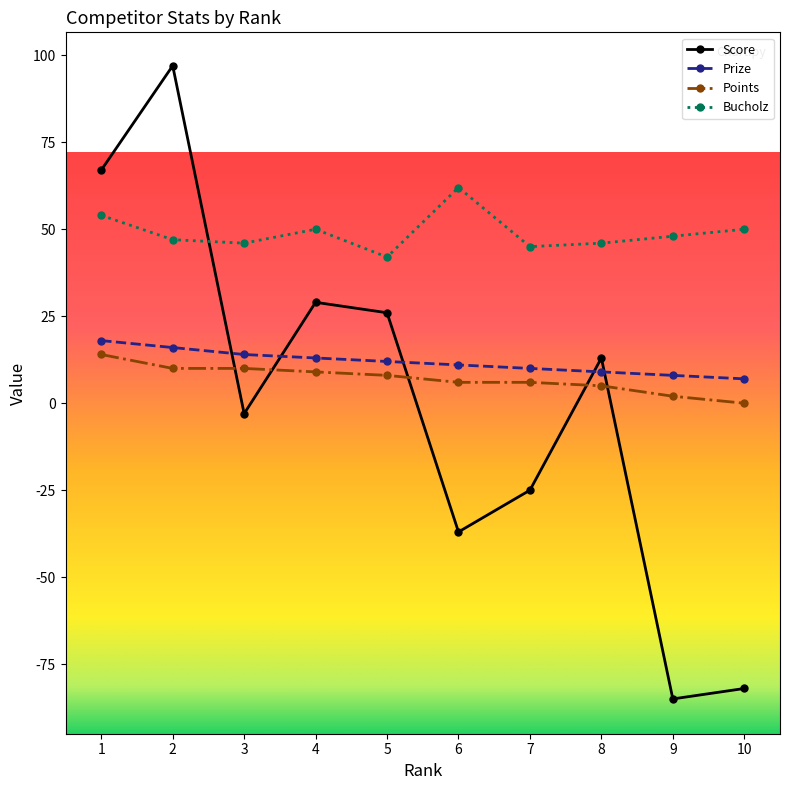

What is the difference between the maximum and second lowest values in the Bucholz series?

17